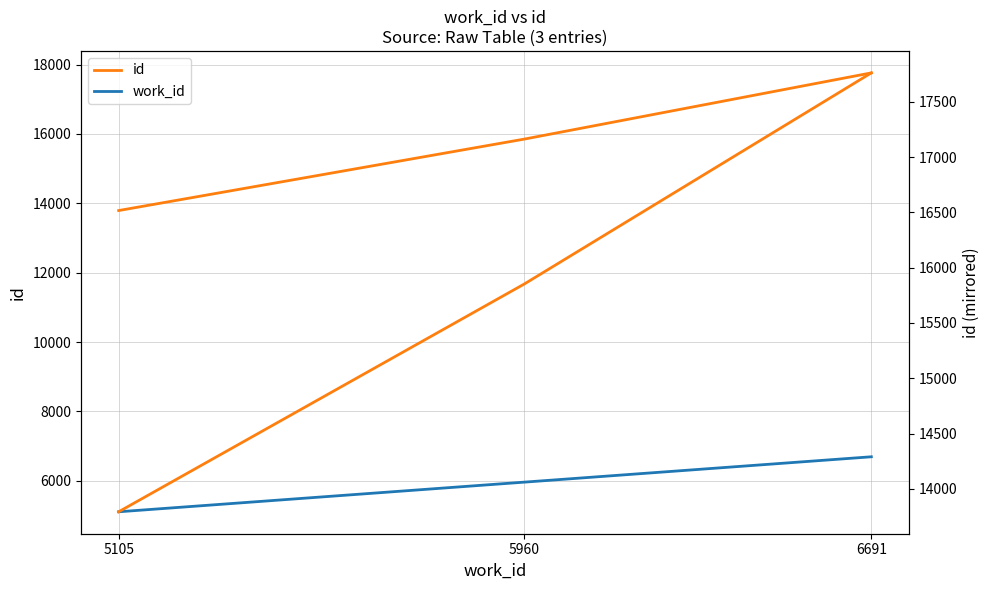

What is the average value of the work_id series?

5919